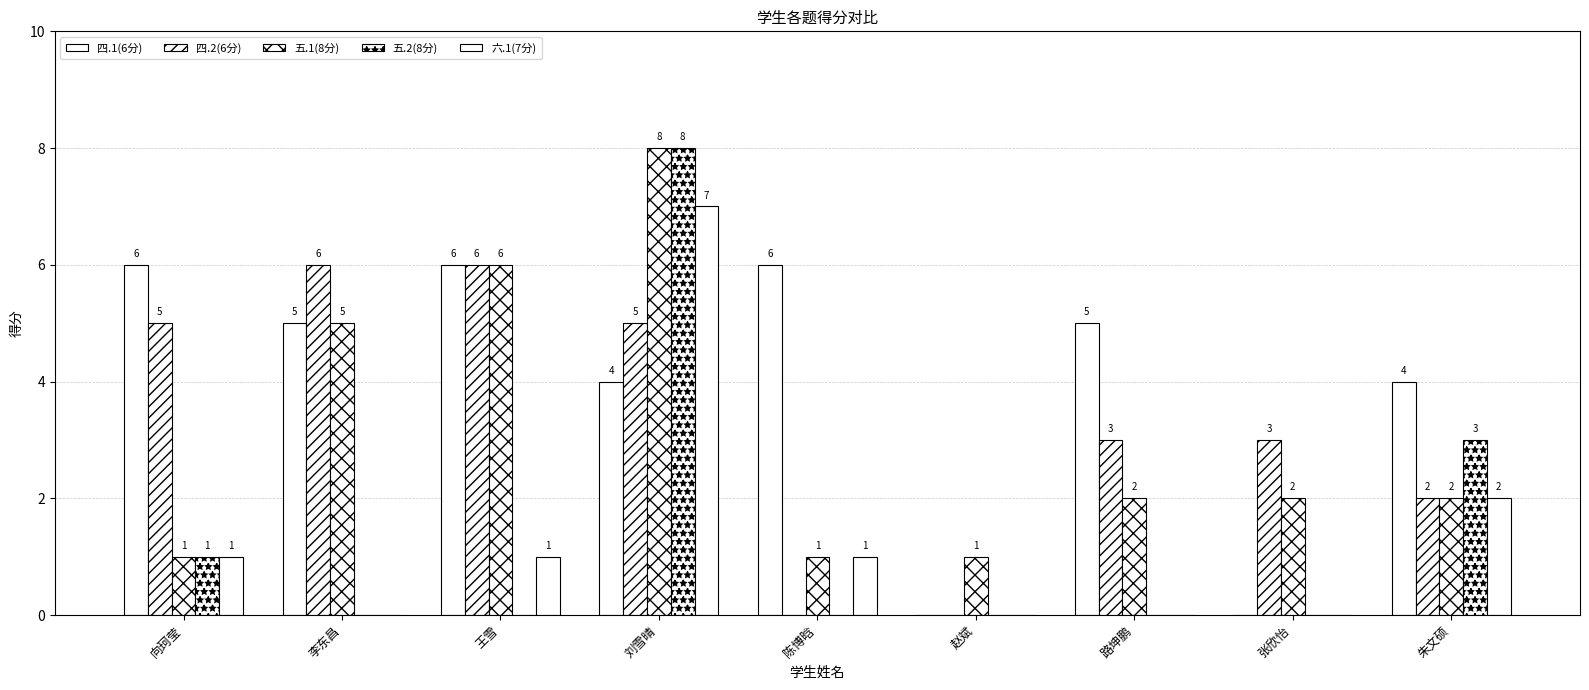

How many positive values does the 四.2(6分) series have?

7